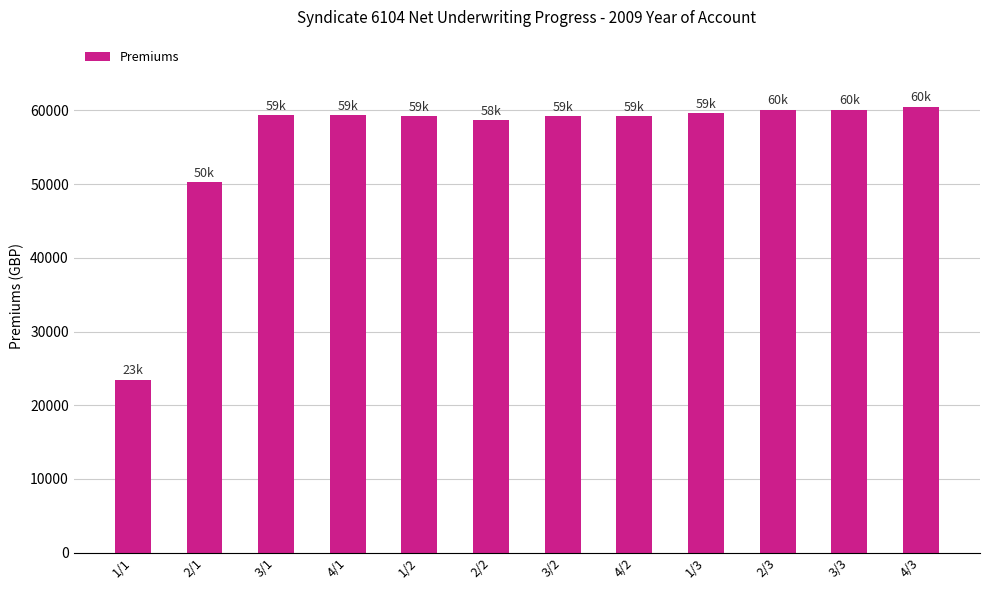

What is the sum of all values?

669184.8